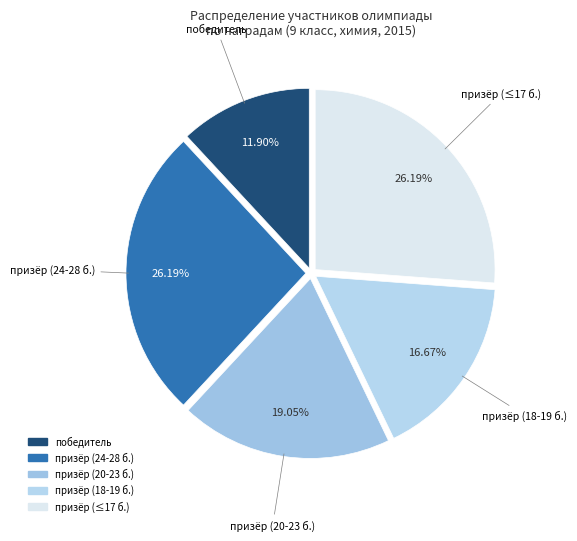

Which slice is the smallest?

победитель